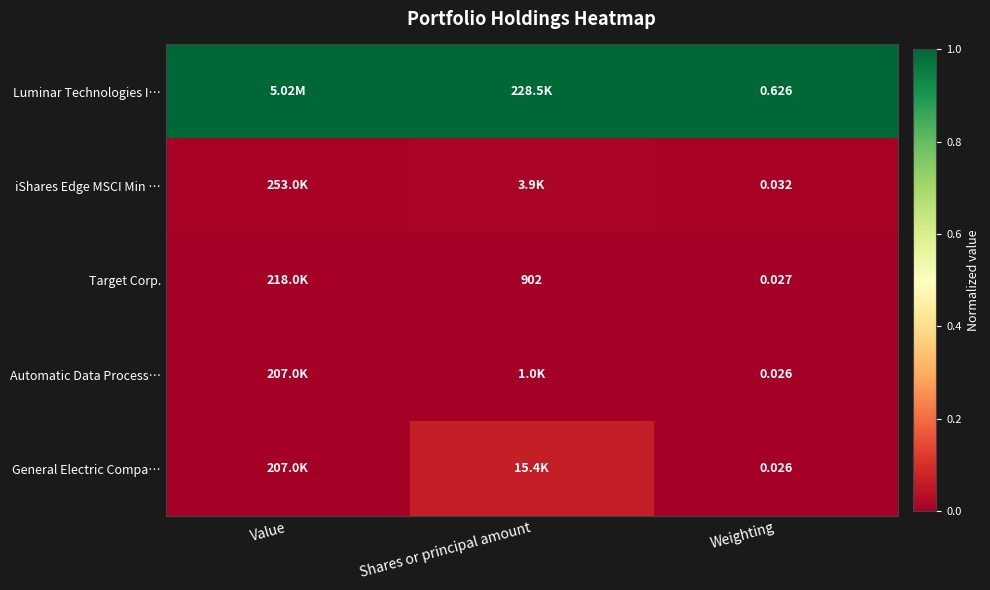

Which has a higher value, Value or Shares or principal amount?

Value